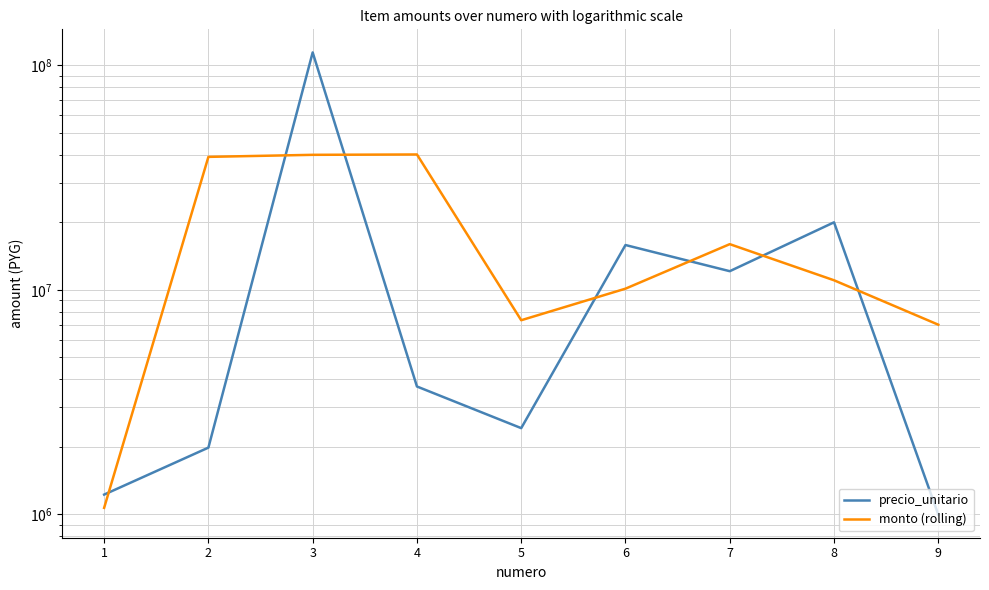

How many times do precio_unitario and monto (rolling) cross each other?

7